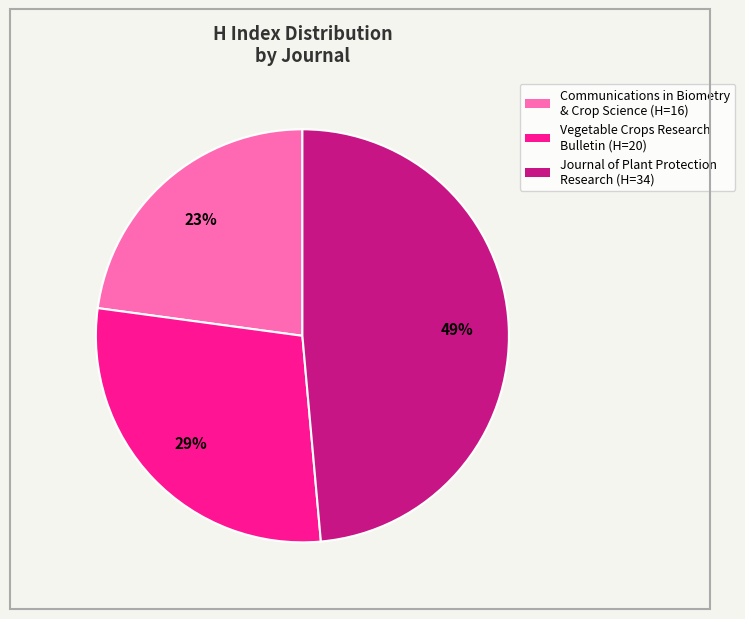

To the nearest percent, what is the difference between the largest and smallest slice percentages?

26%